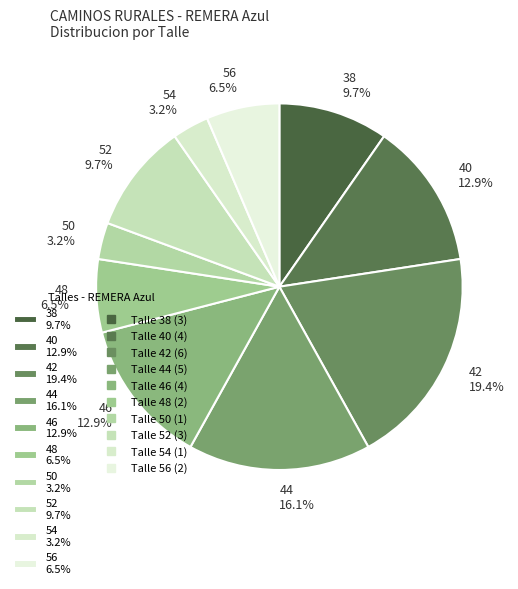

What is the largest slice in the pie chart?

42